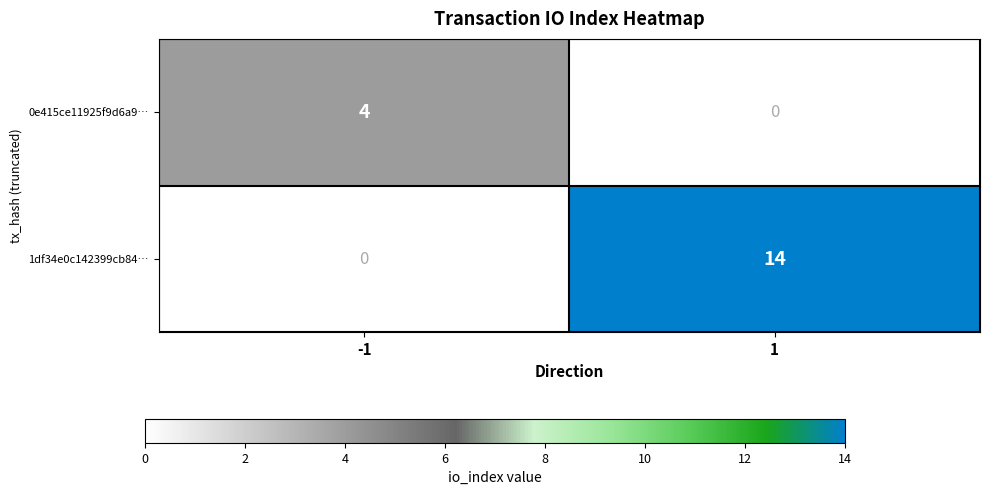

True or false: 1df34e0c142399cb84… has a value of 14 at 1.

True